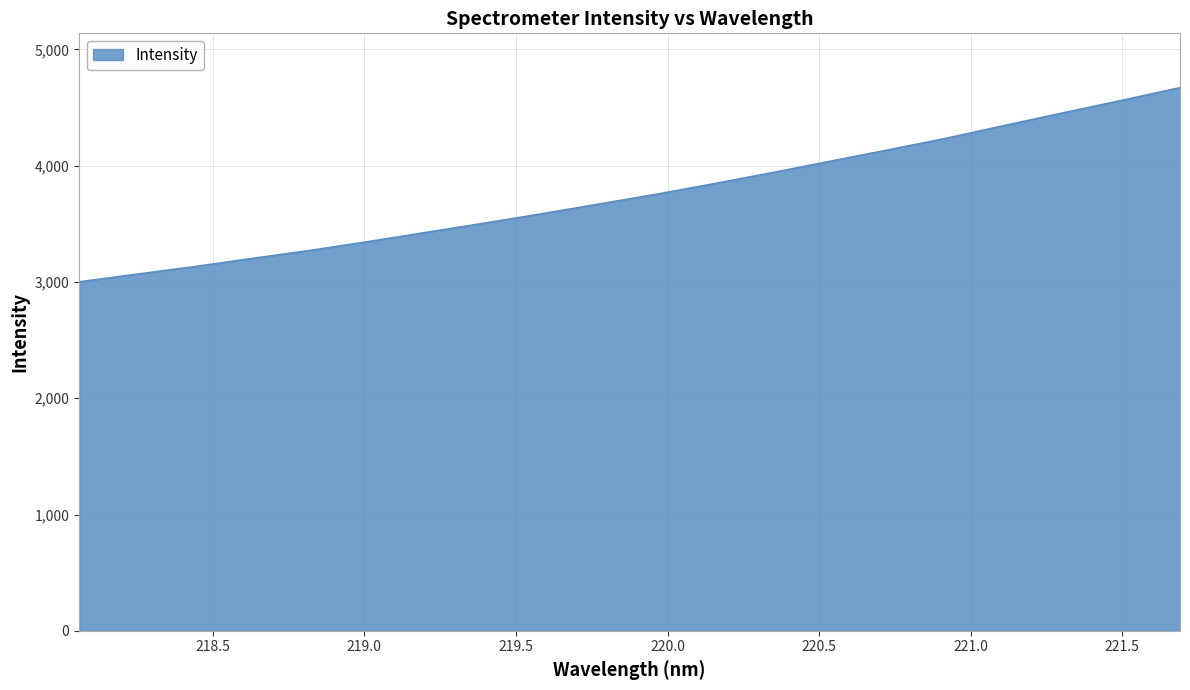

Reading left to right, extract all data points from this chart.

3001.3	3067.5	3132.9	3203.7	3272.8	3348.5	3427.7	3507.0	3588.6	3673.2	3758.4	3850.0	3944.5	4042.8	4140.1	4239.9	4349.4	4457.1	4562.9	4671.8